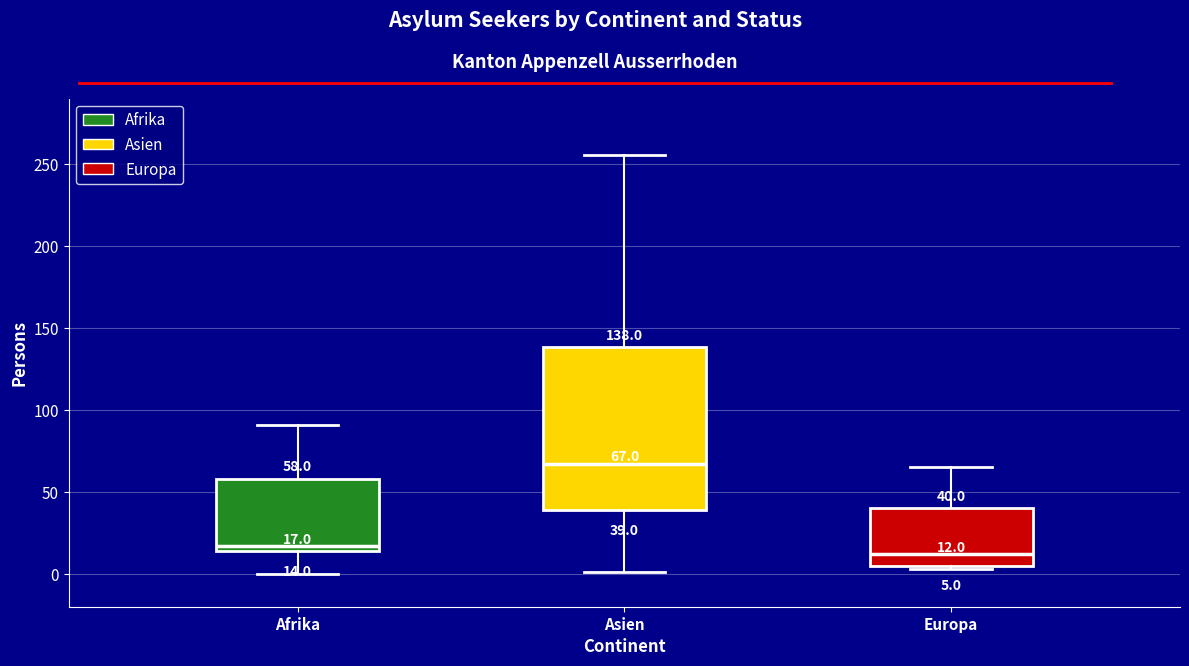

Comparing the boxes themselves (not the whiskers), which one is the tallest?

Asien